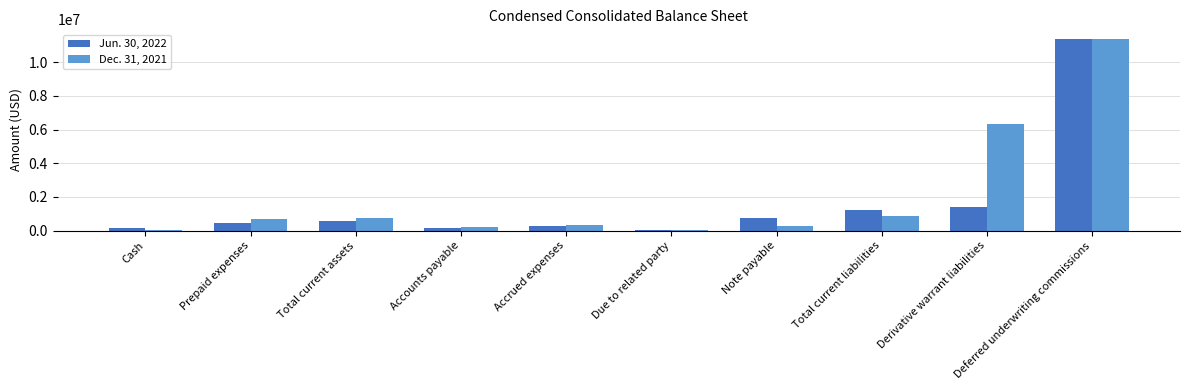

How many categories are shown in the chart?

10